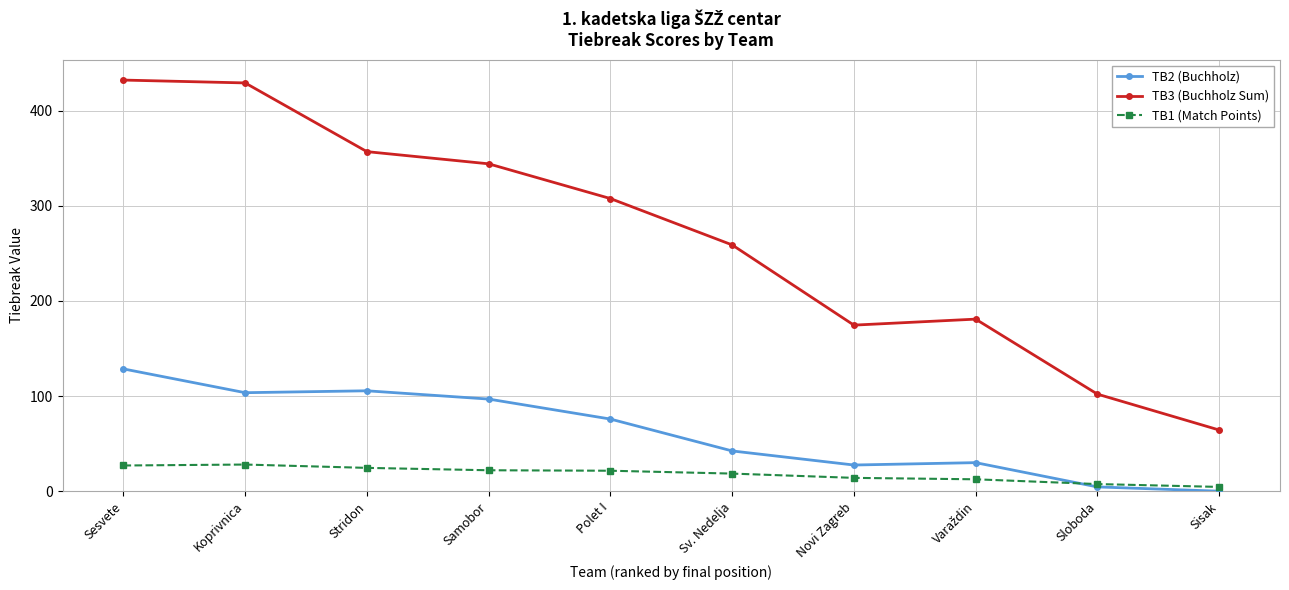

True or false: TB1 (Match Points) and TB3 (Buchholz Sum) intersect in this chart.

False